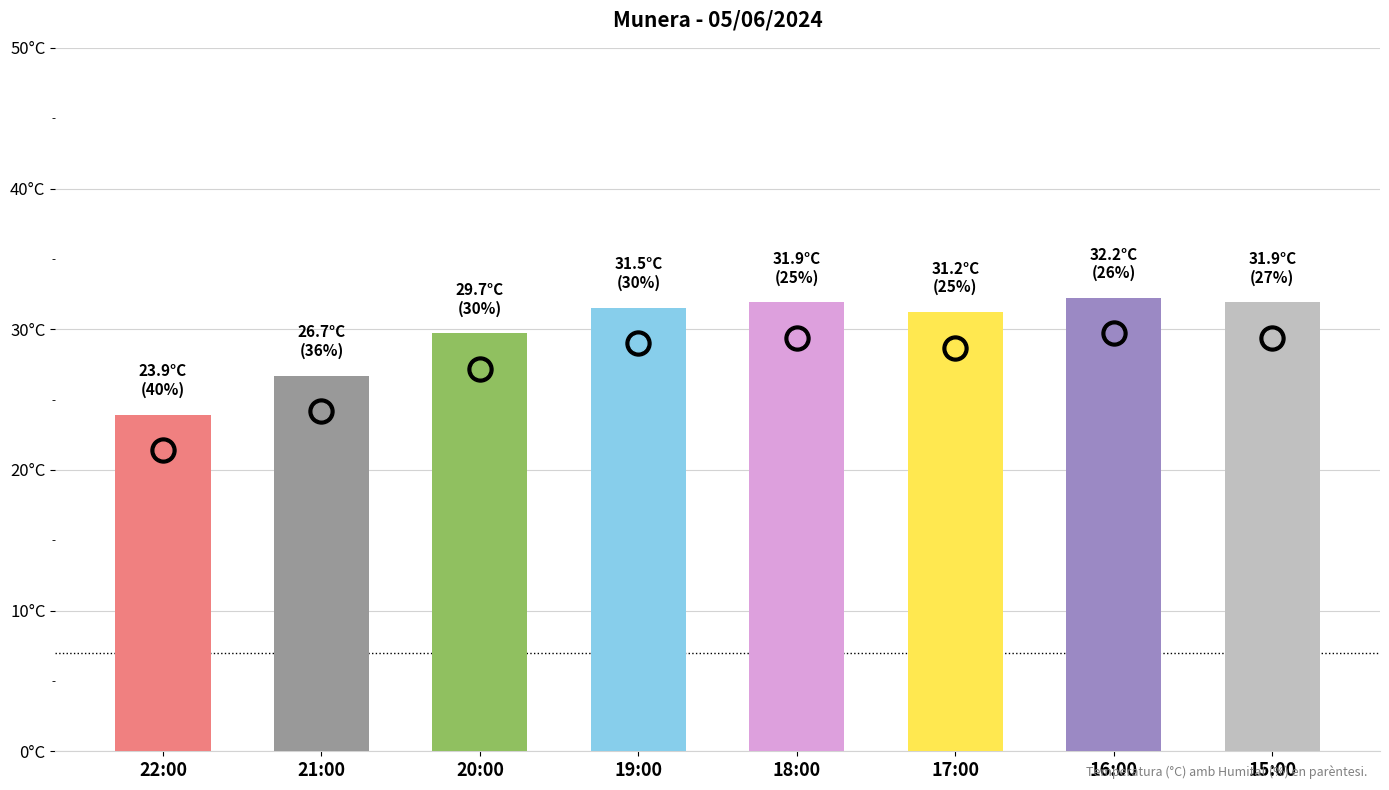

What is the value of the Temperatura (C) bar at the 4th from the left?

31.5